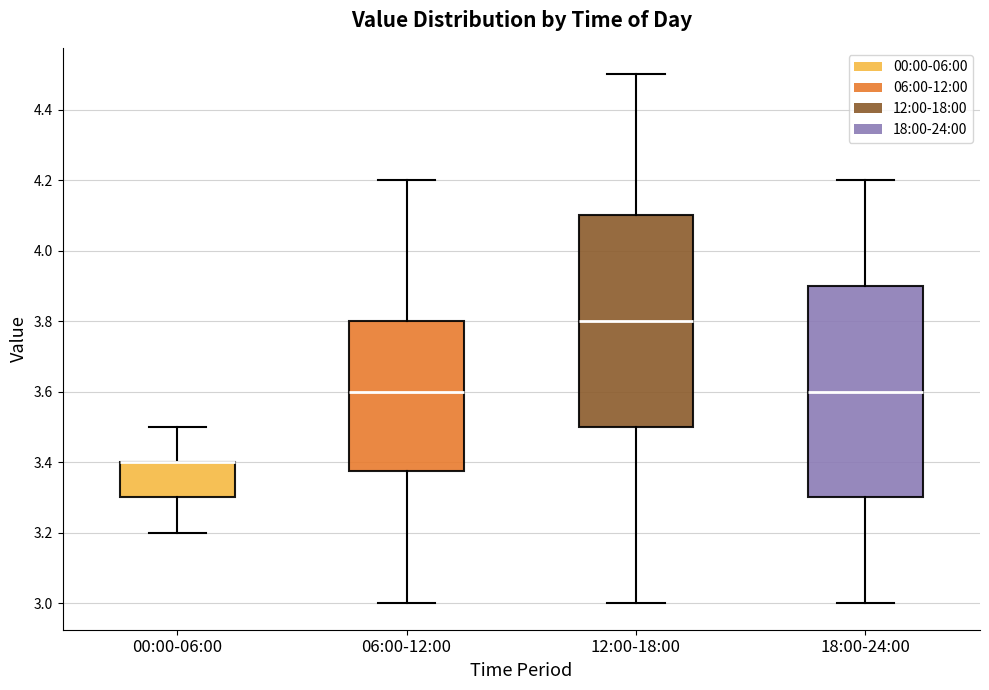

Reading left to right, transcribe this box plot: for each box, give where its median line is, the range the box spans, and where its two whiskers end, as read against the y-axis. The values are not printed on the chart, so give them approximately, as read against the axis.

00:00-06:00: median 3.40 (drawn on the box's upper edge), box 3.30 to 3.40, whiskers 3.20 to 3.50
06:00-12:00: median 3.60, box 3.38 to 3.80, whiskers 3.00 to 4.20
12:00-18:00: median 3.80, box 3.50 to 4.10, whiskers 3.00 to 4.50
18:00-24:00: median 3.60, box 3.30 to 3.90, whiskers 3.00 to 4.20